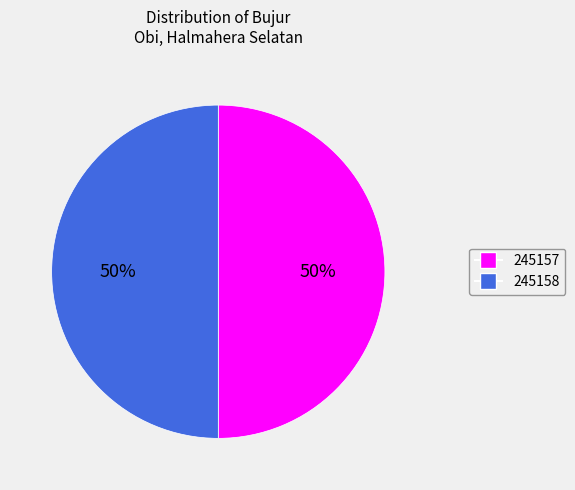

To the nearest percent, what is the average slice percentage?

50%